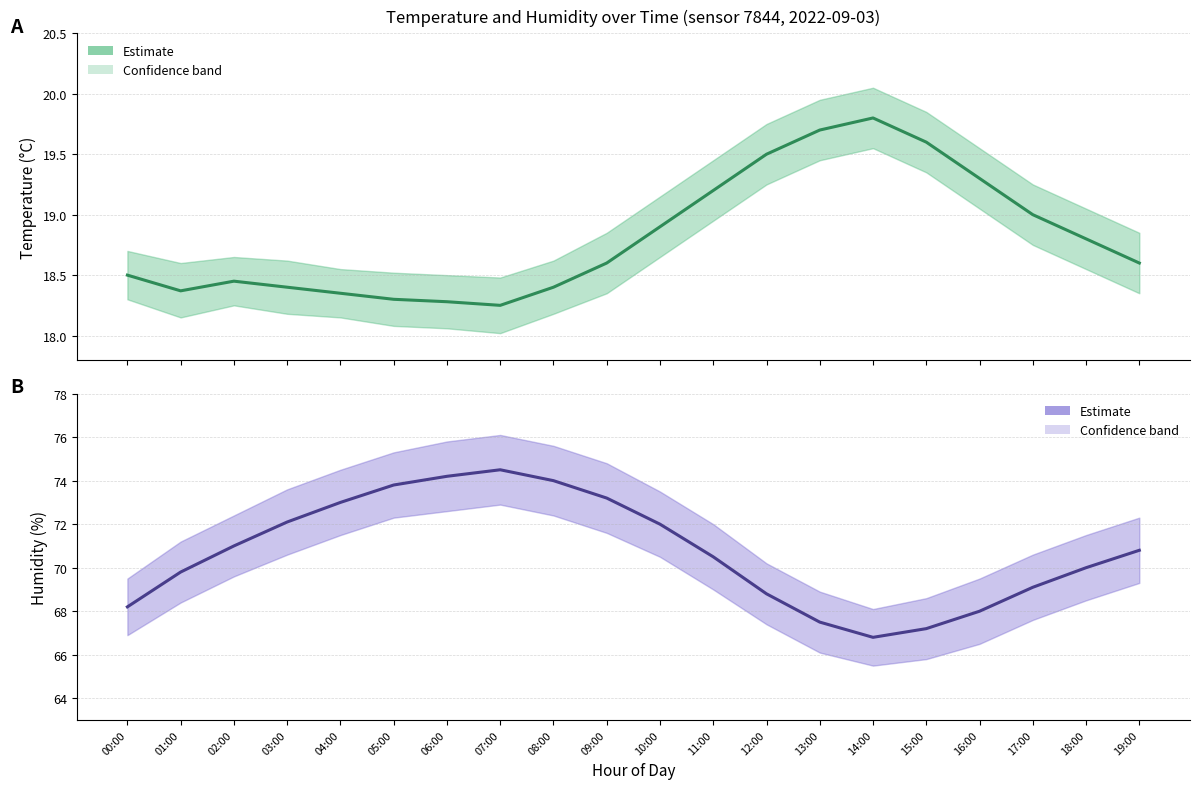

What is the approximate value of humidity at 03:00?

72.1